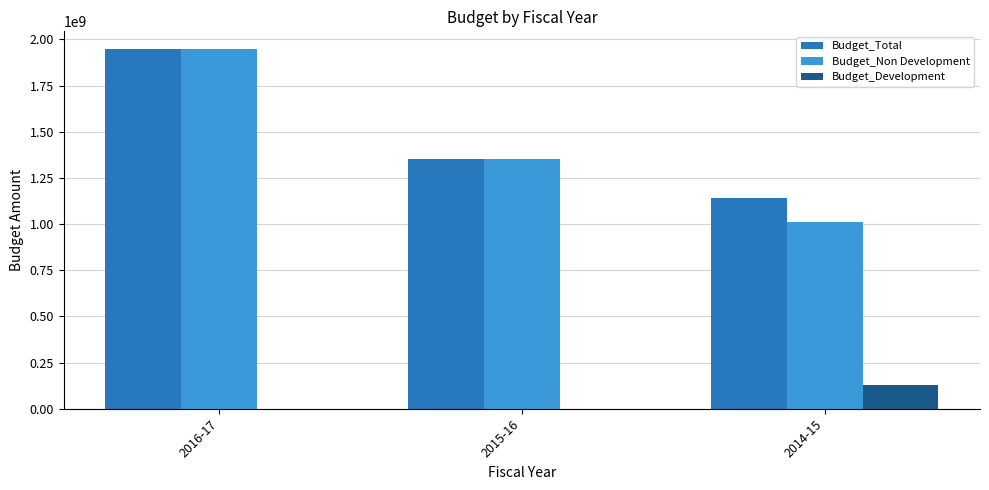

What is the average value of the Budget_Development series?

43333333